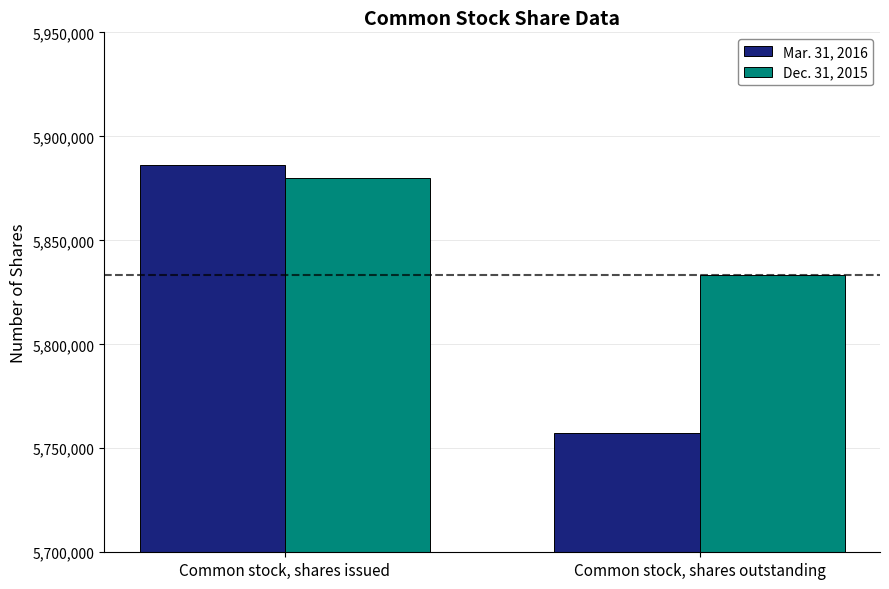

What is the minimum value shown in the chart?

5757121